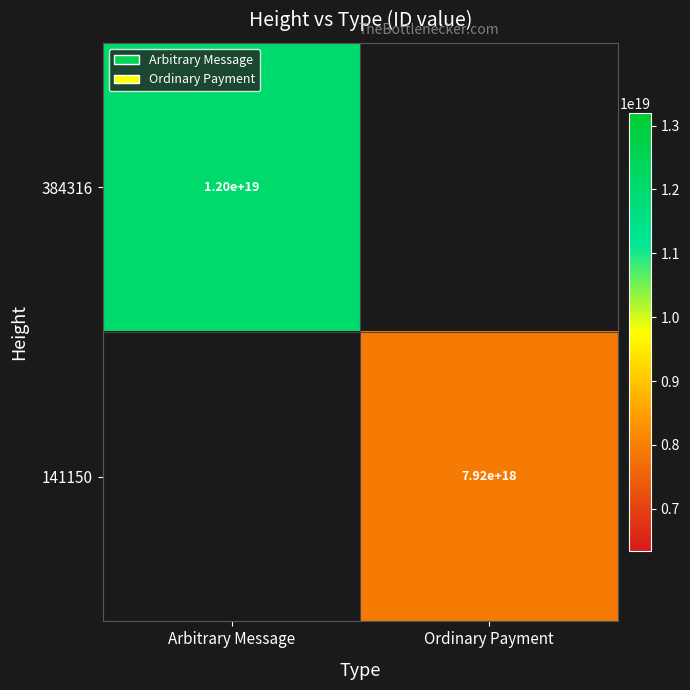

How many series are shown in this chart?

2